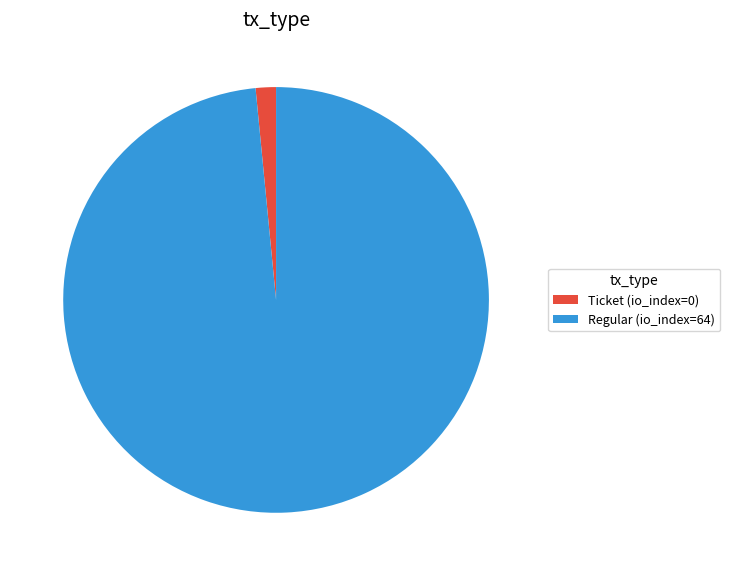

Do Regular (io_index=64) and Ticket (io_index=0) together represent more than half of the pie?

Yes